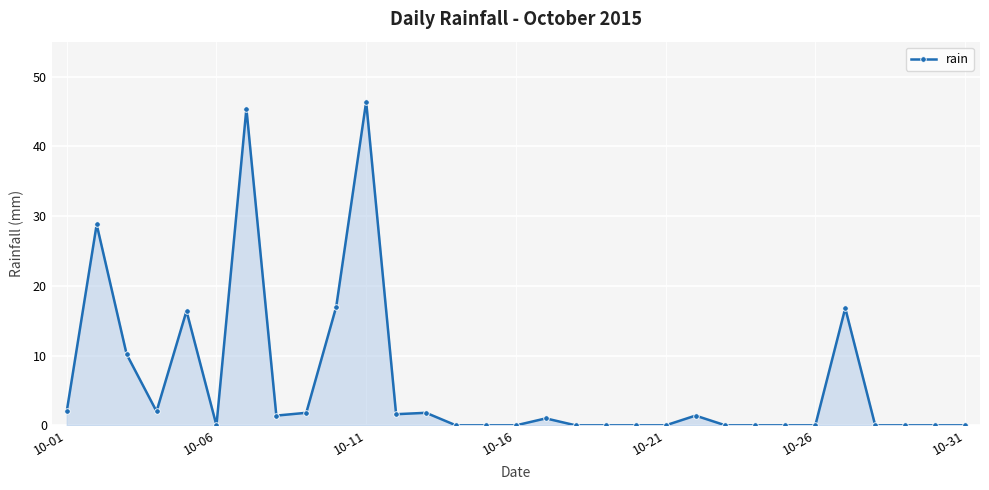

What is the difference between the maximum and minimum values?

46.4